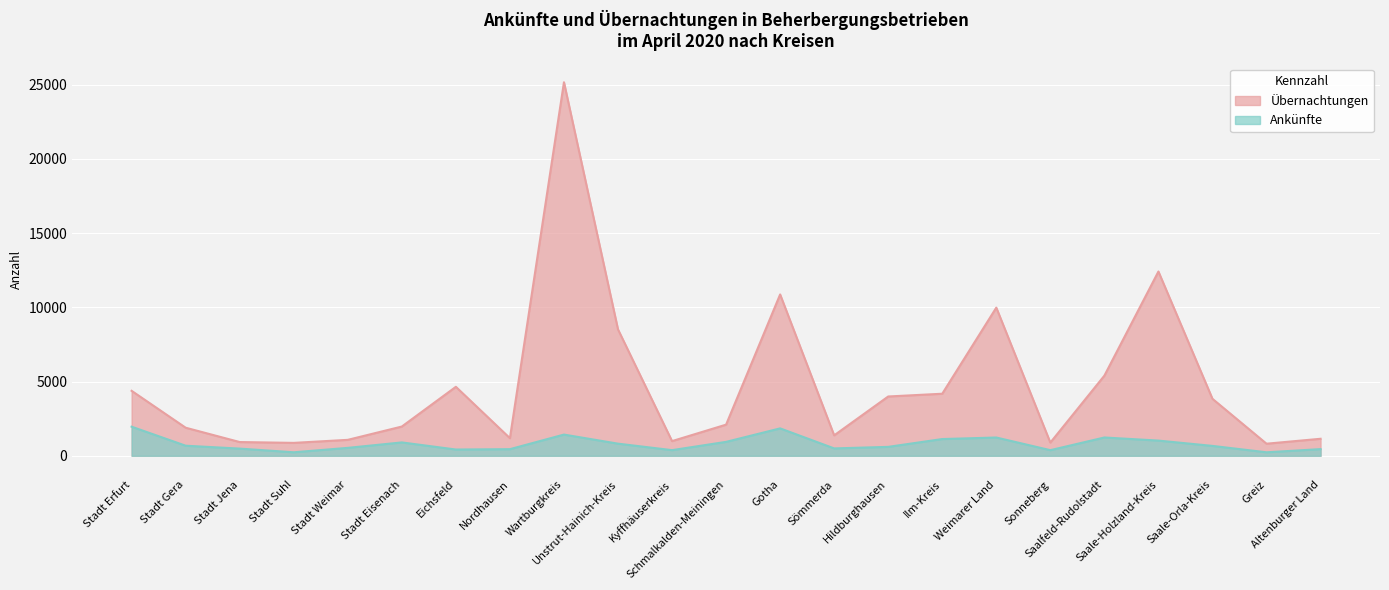

What value does the Übernachtungen series have at Saale-Orla-Kreis?

3838